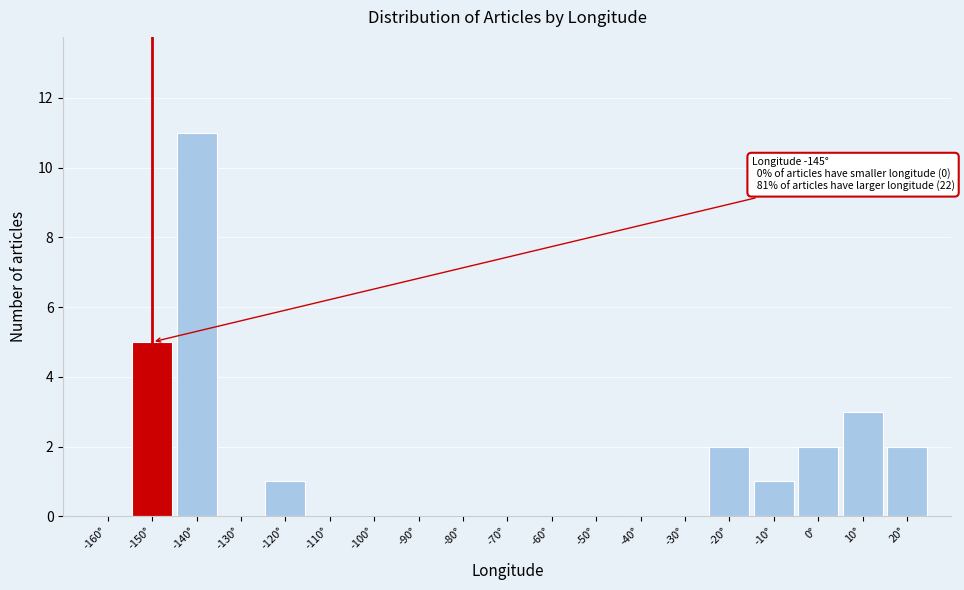

Reading right to left, transcribe all the data shown in this chart.

20°=2	10°=3	0°=2	-10°=1	-20°=2	-30°=0	-40°=0	-50°=0	-60°=0	-70°=0	-80°=0	-90°=0	-100°=0	-110°=0	-120°=1	-130°=0	-140°=11	-150°=5	-160°=0